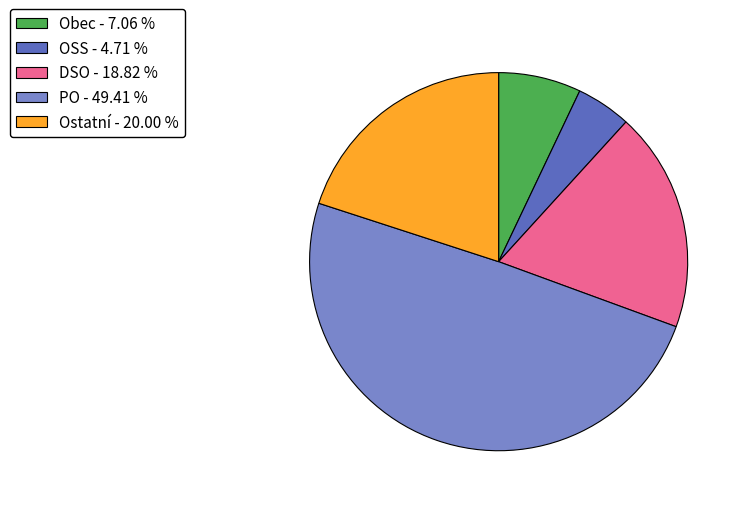

Count the number of slices in the pie.

5